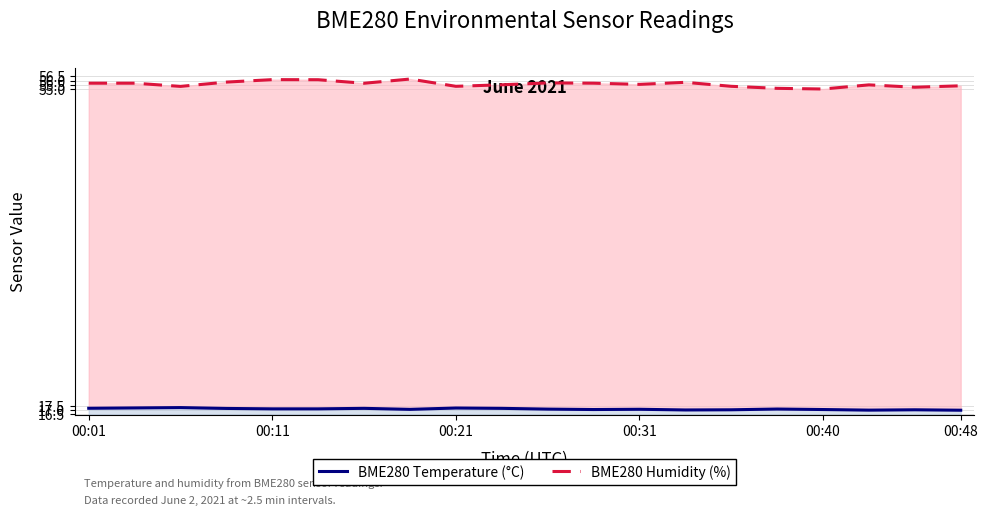

What is the smallest value displayed?

17.0